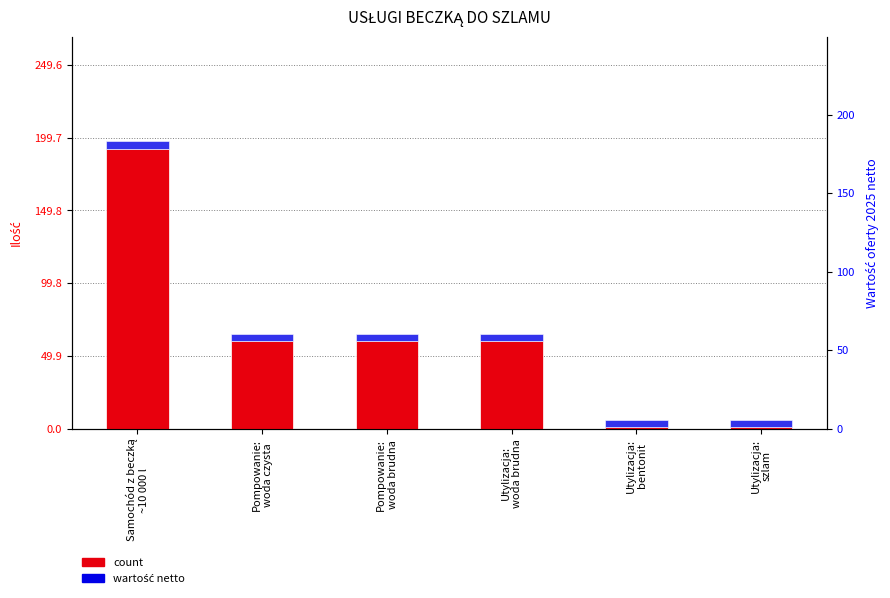

What is the sum of all count values?

374